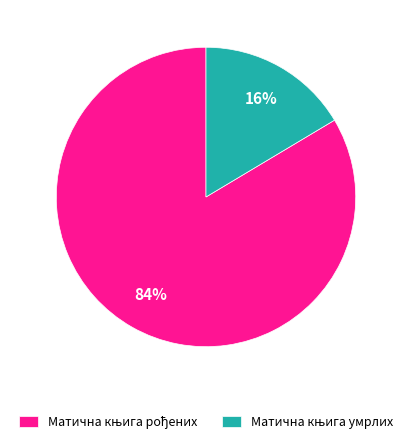

Is there any slice that represents more than half of the pie?

Yes